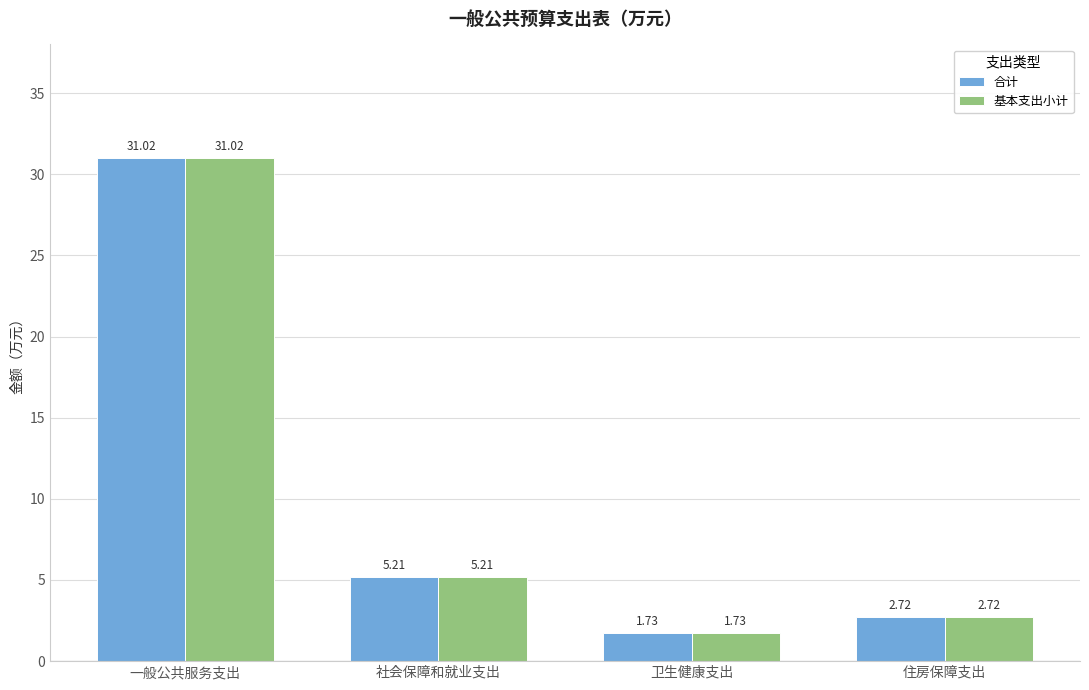

What is the difference between the maximum and minimum values in the 合计 series?

29.3